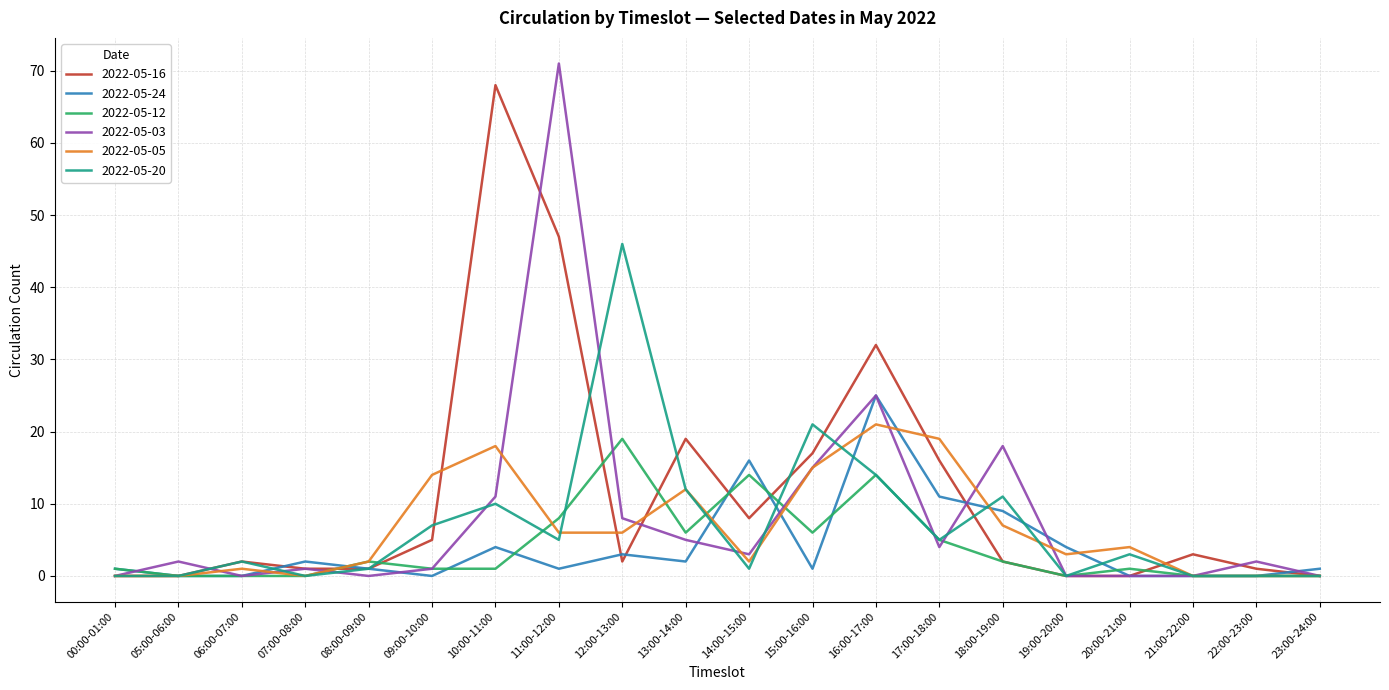

What position from the right is 13:00-14:00?

11